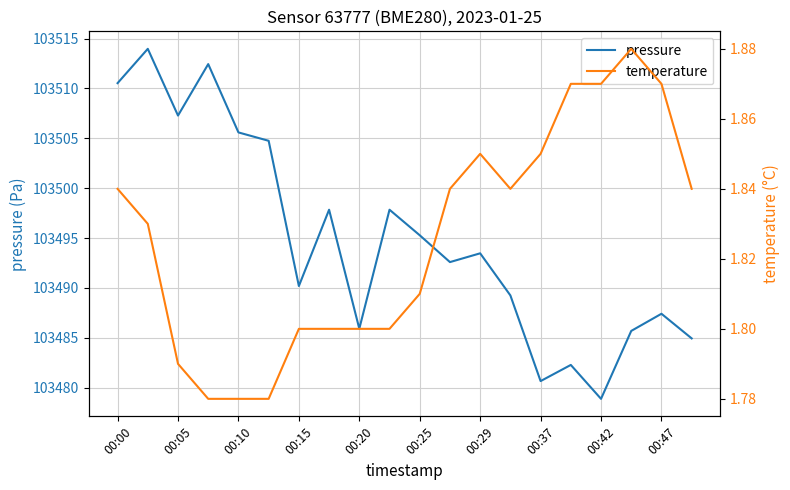

Read the pressure value at 00:47.

103487.4